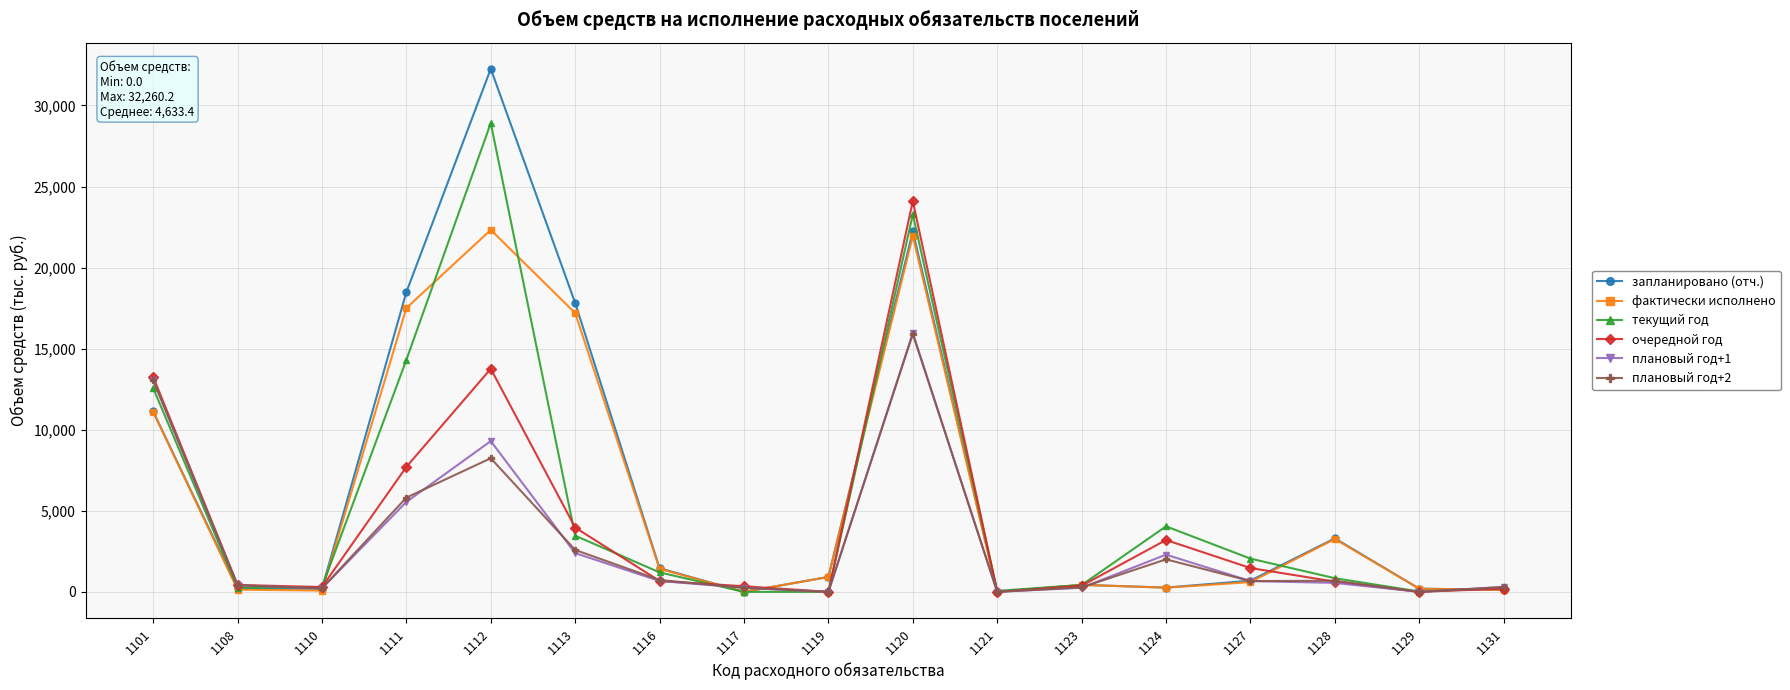

True or false: плановый год+1 has more than 0 interior local peaks.

True